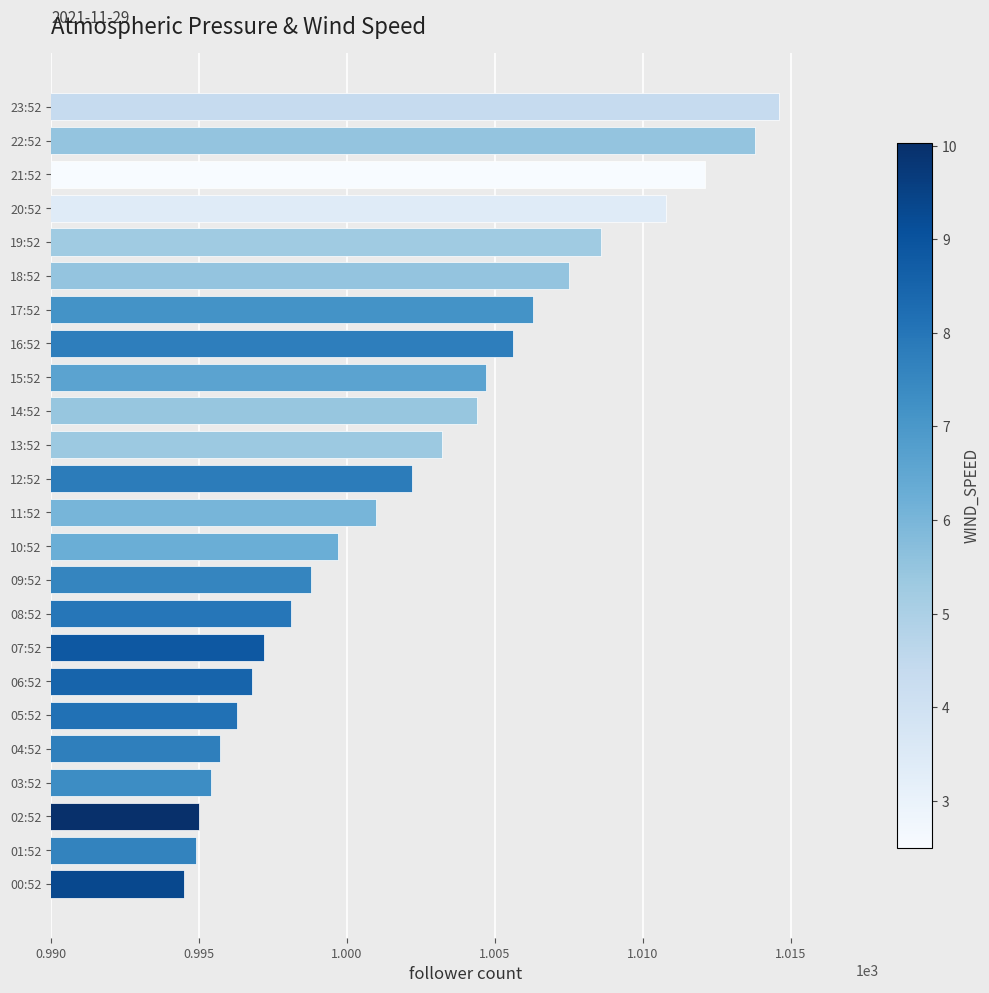

True or false: the data shows 394.1 at 20:52.

False